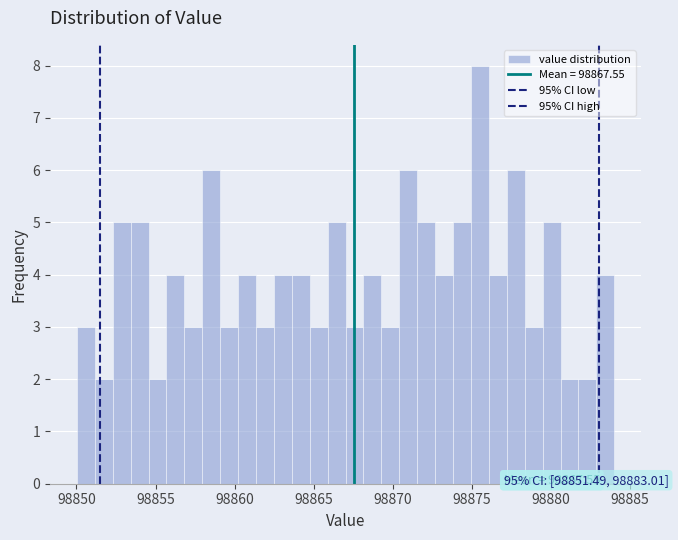

Read against the x-axis, roughly where is the centre of the tallest bar?

98875.5